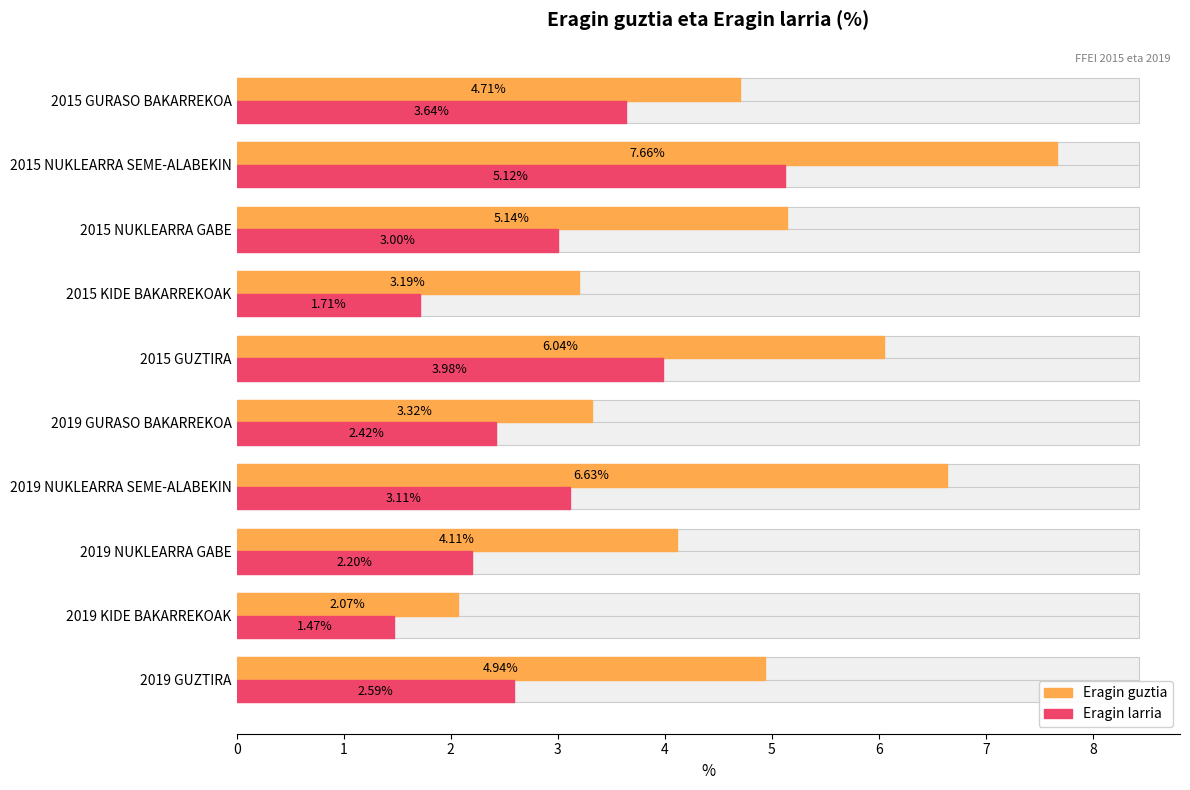

True or false: Eragin larria has a value of 1.5 at 2019 GUZTIRA.

False